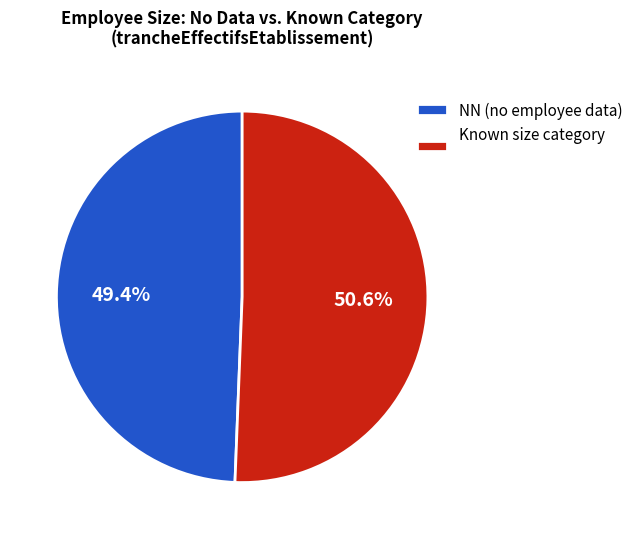

Which slice is the largest?

Known size category